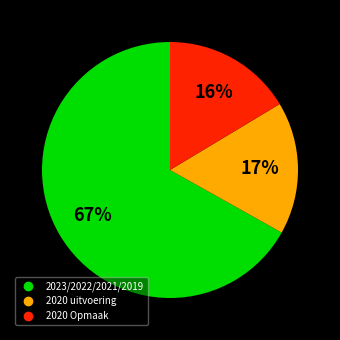

Is there a majority slice in this chart?

Yes